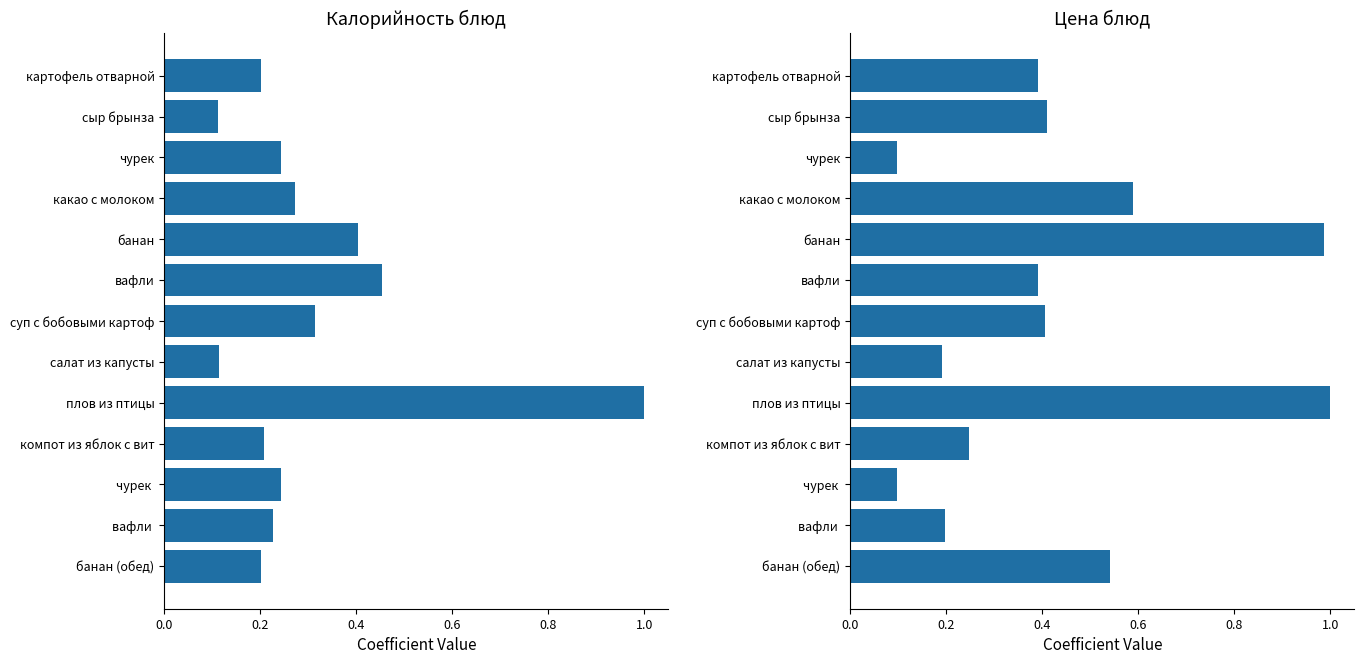

Which series changed the most between плов из птицы and чурек?

Цена